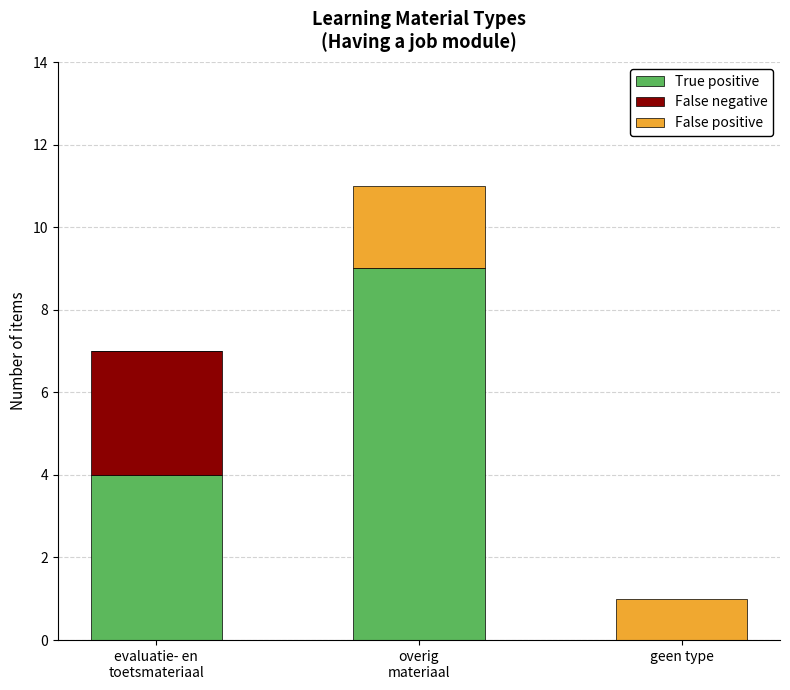

What is the sum of all True positive values?

13